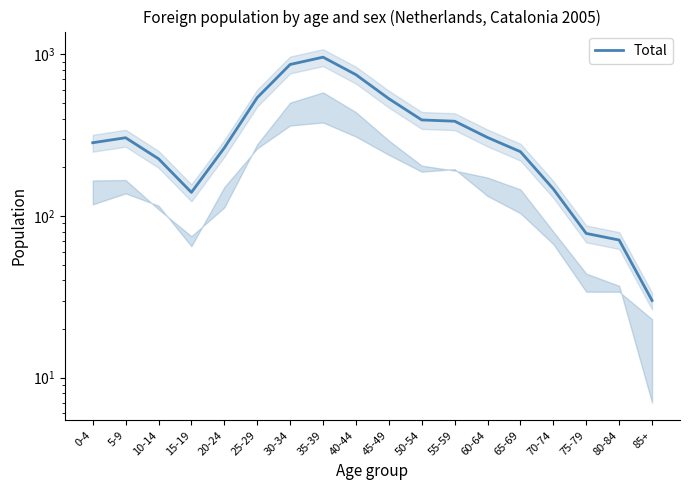

Is it true that the value at 75-79 is 78?

True